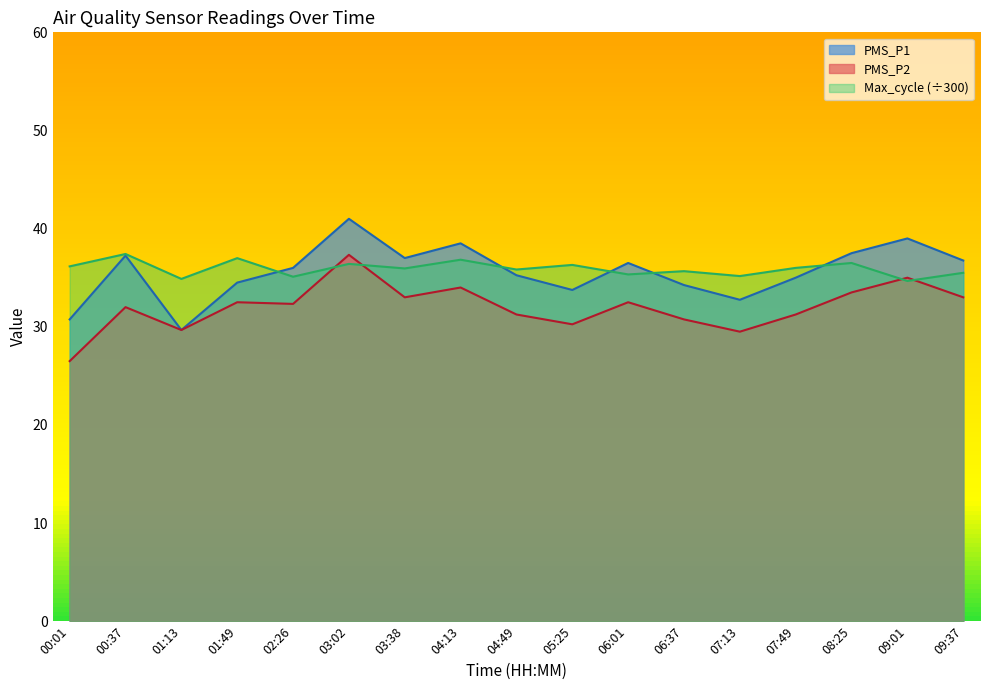

Read the Max_cycle value at 08:25.

36.5